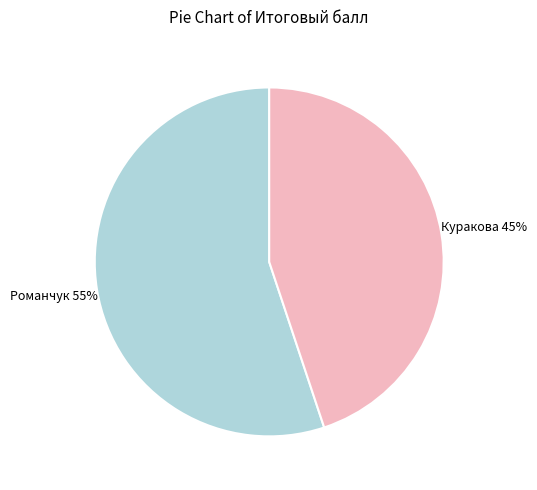

To the nearest percent, what is the difference between the largest and smallest slice percentages?

10%